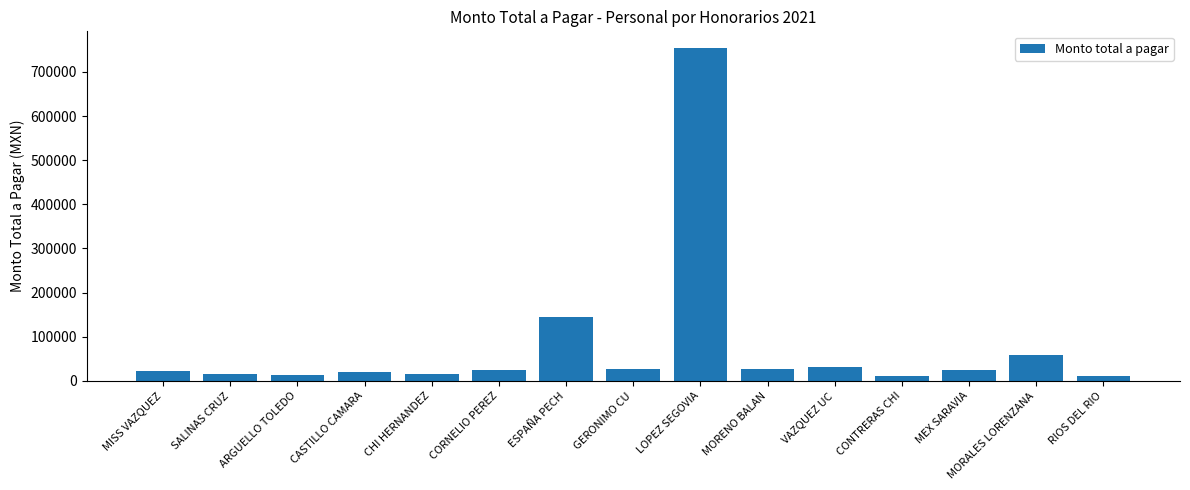

Which has a higher value, MORALES LORENZANA or GERONIMO CU?

MORALES LORENZANA